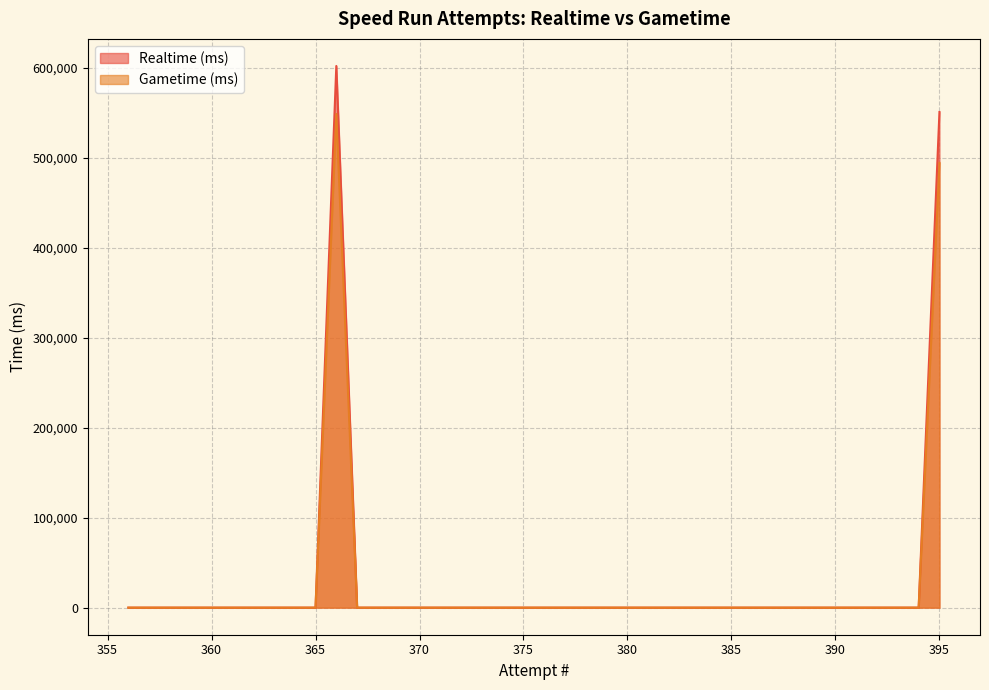

At which category is the sum across all series the highest?

366